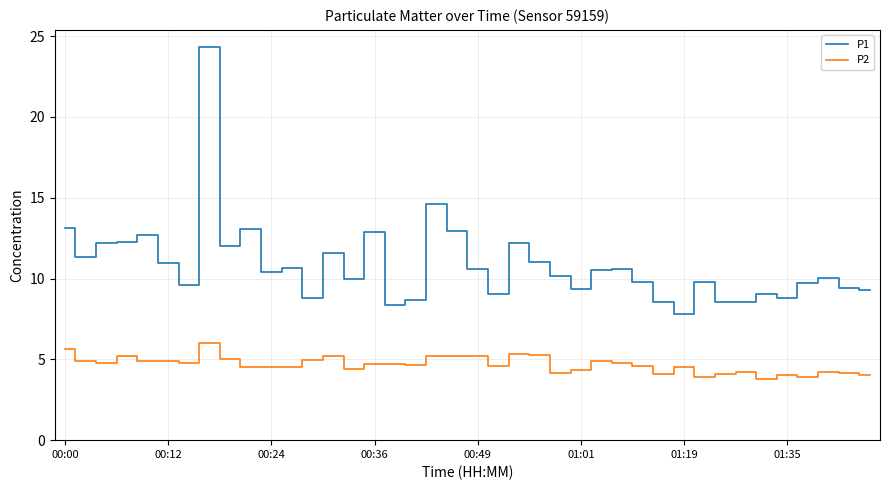

Which series has the largest total across all categories?

P1